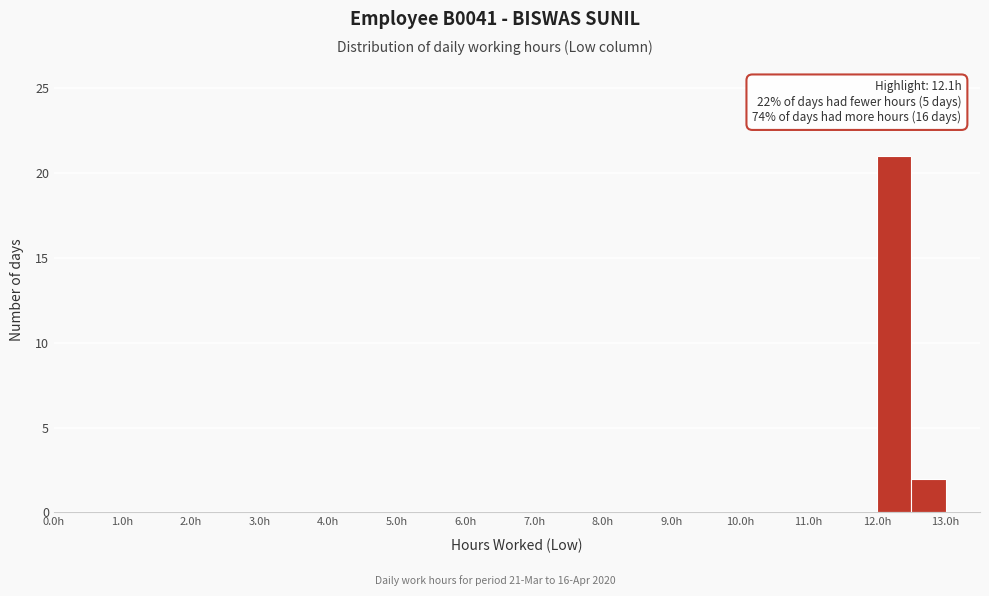

Over which range of the x-axis is the bar tallest?

12.0 to 12.5